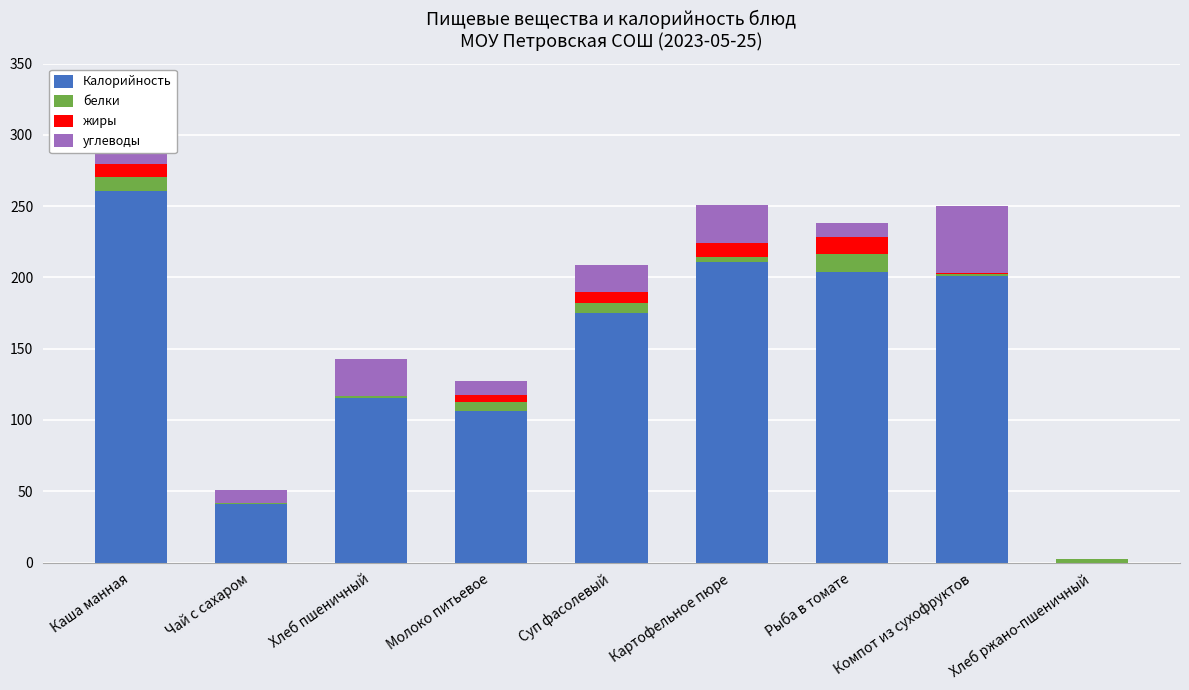

True or false: Калорийность has a value of 106.6 at Молоко питьевое.

True